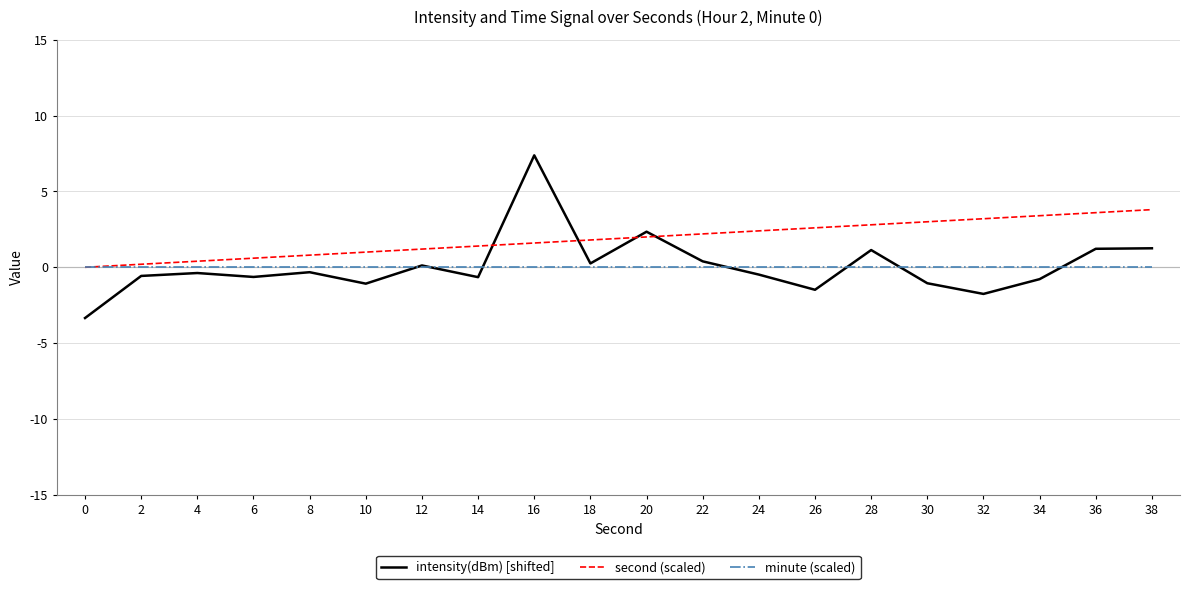

Which series changed the most between 0 and 34?

second (scaled)